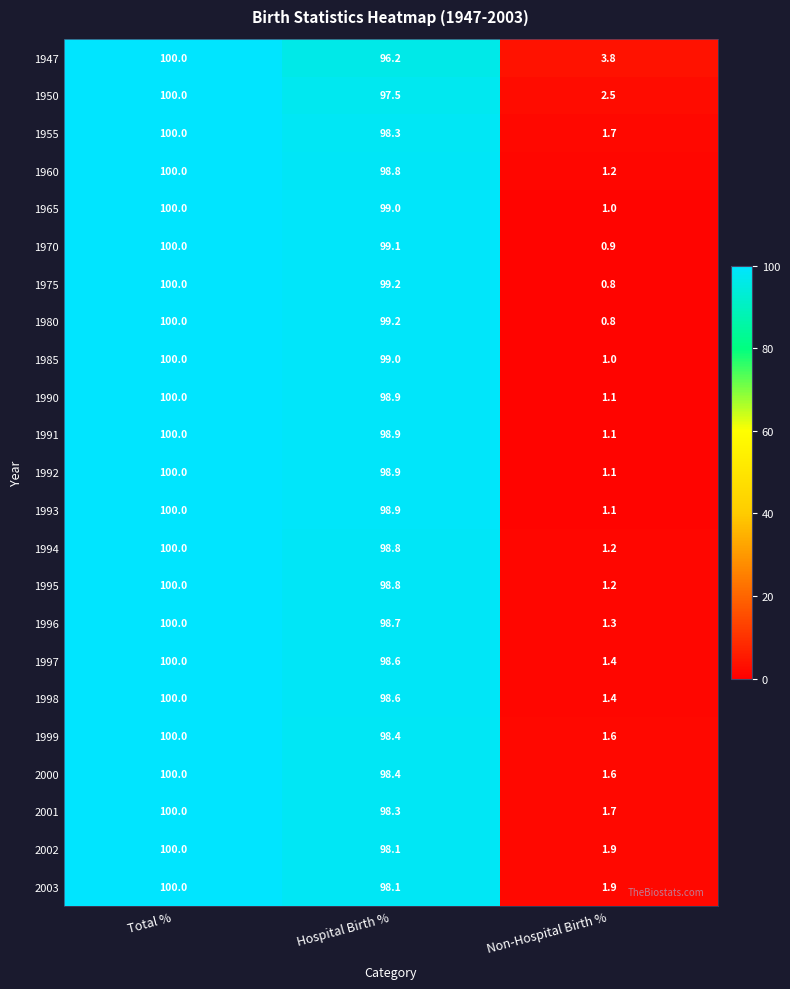

Between Total % and Hospital Birth %, which series saw the biggest shift?

1947